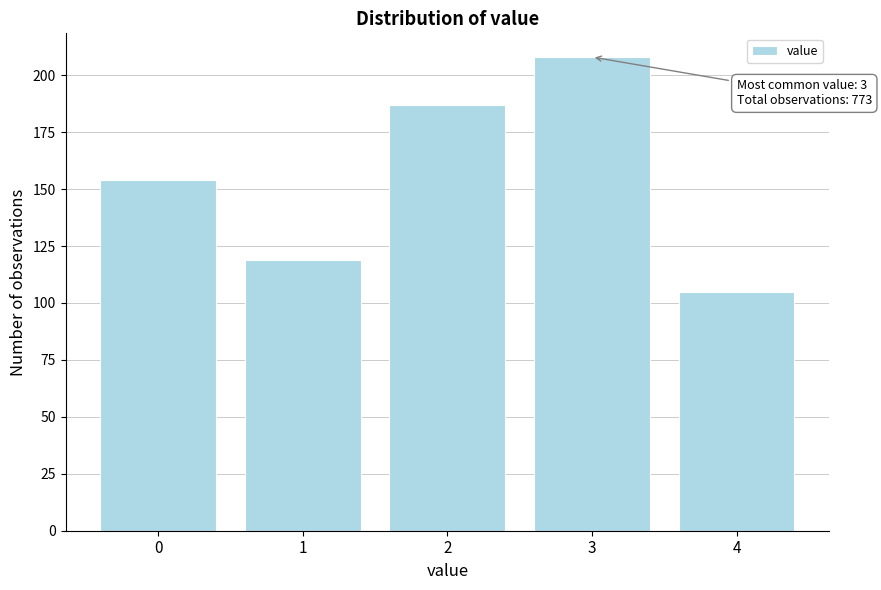

Reading right to left, extract all data points from this chart.

105	208	187	119	154